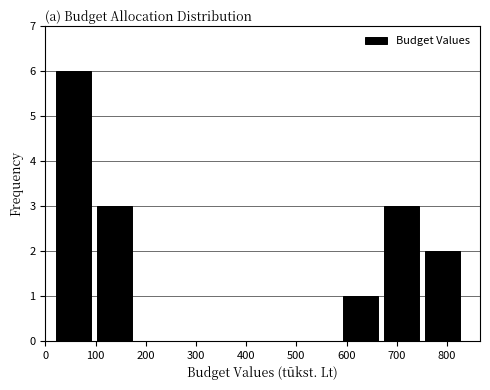

Reading left to right, list every bar in this chart as the range it spans on the x-axis followed by its height. Neither the bar edges nor the heights are printed on the chart, so give them approximately, as read against the axes.

10 to 100: 6
100 to 180: 3
180 to 260: 0
260 to 340: 0
340 to 420: 0
420 to 500: 0
500 to 590: 0
590 to 670: 1
670 to 750: 3
750 to 830: 2